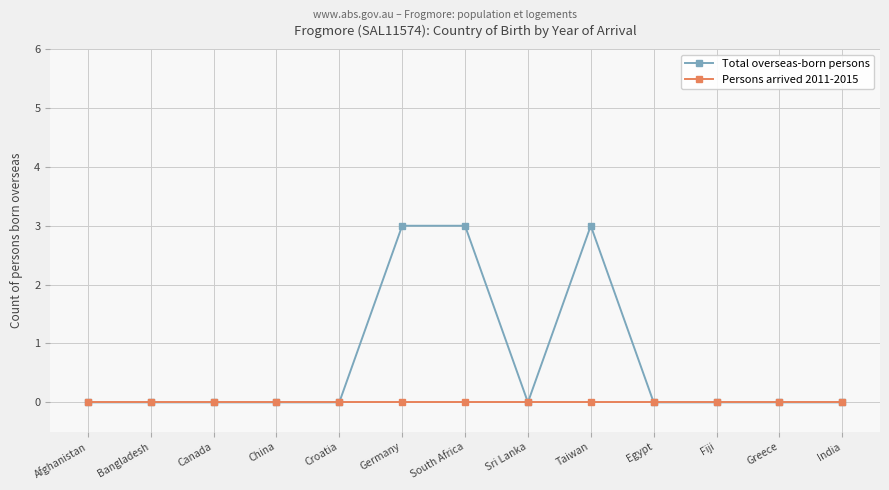

Which series has the largest range (max minus min)?

Total overseas-born persons